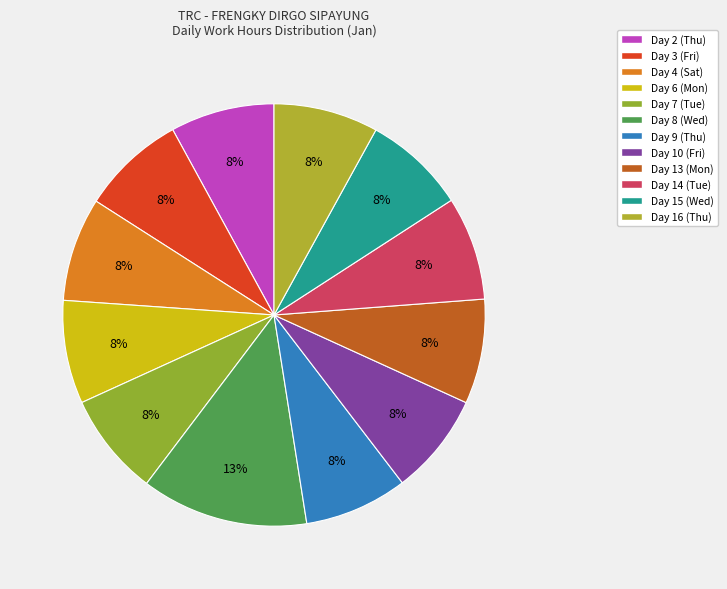

How many segments does this pie chart have?

12